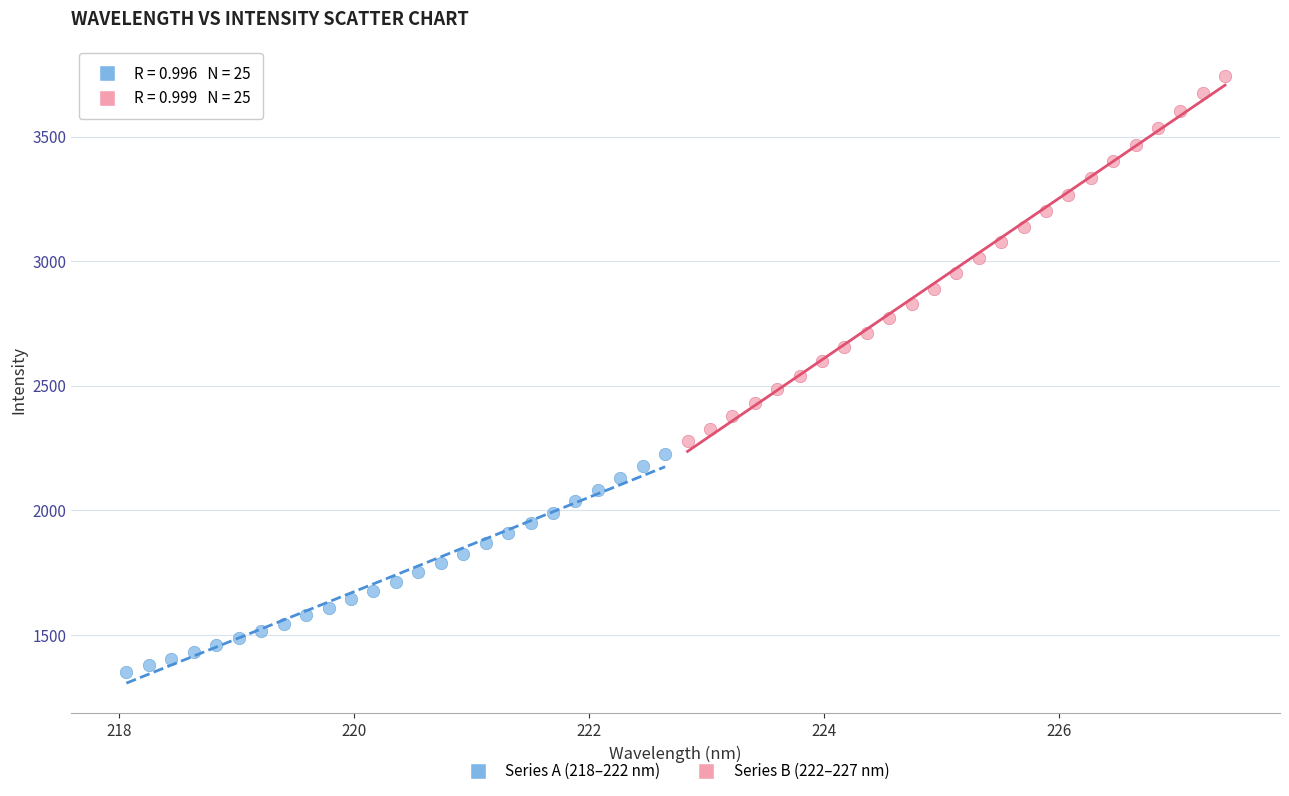

Which series has the largest Y range (max minus min)?

Series B (222–227 nm)